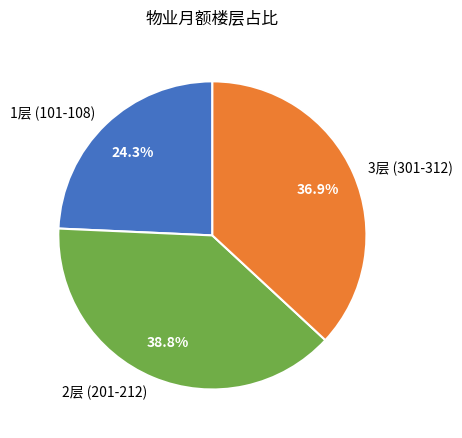

Which has a higher value, 3层 (301-312) or 1层 (101-108)?

3层 (301-312)